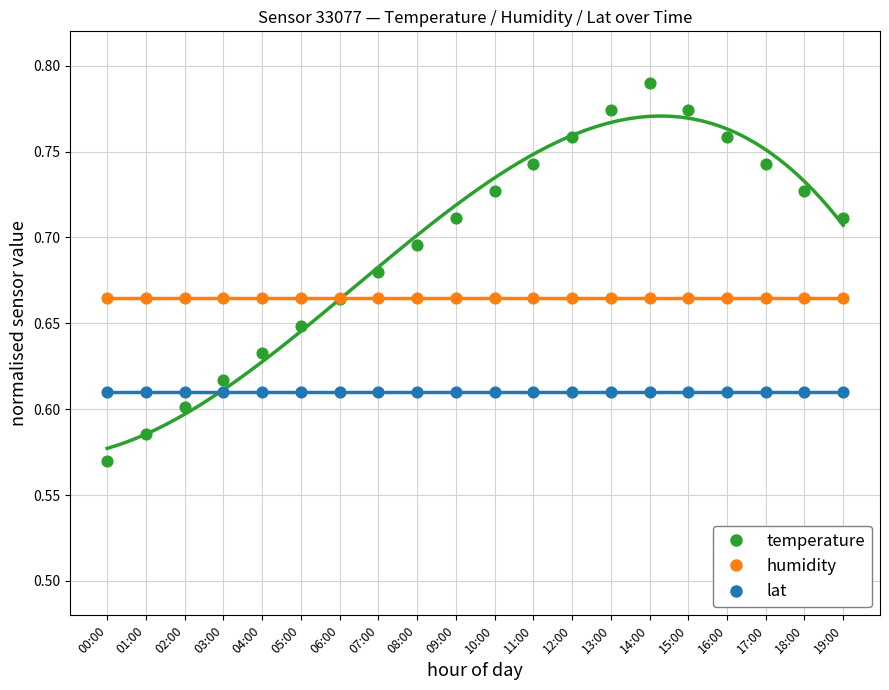

Which series reaches the minimum Y coordinate?

temperature